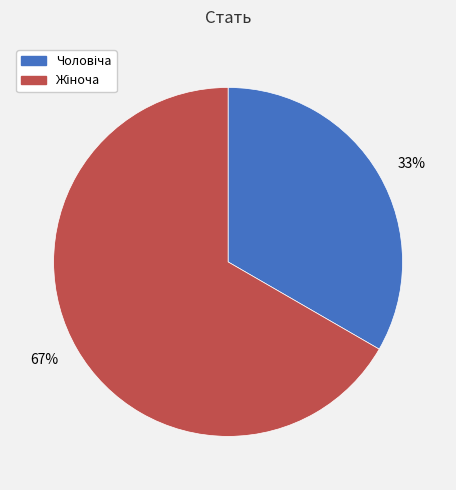

How many slices are in this pie chart?

2